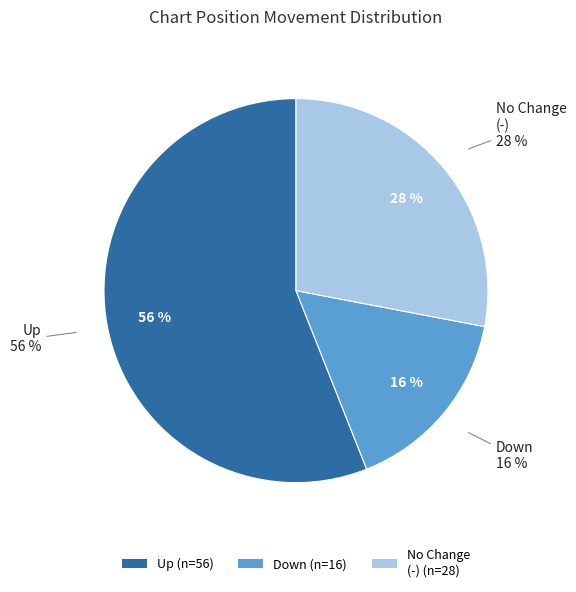

Rank the categories by value from highest to lowest.

up, -, down